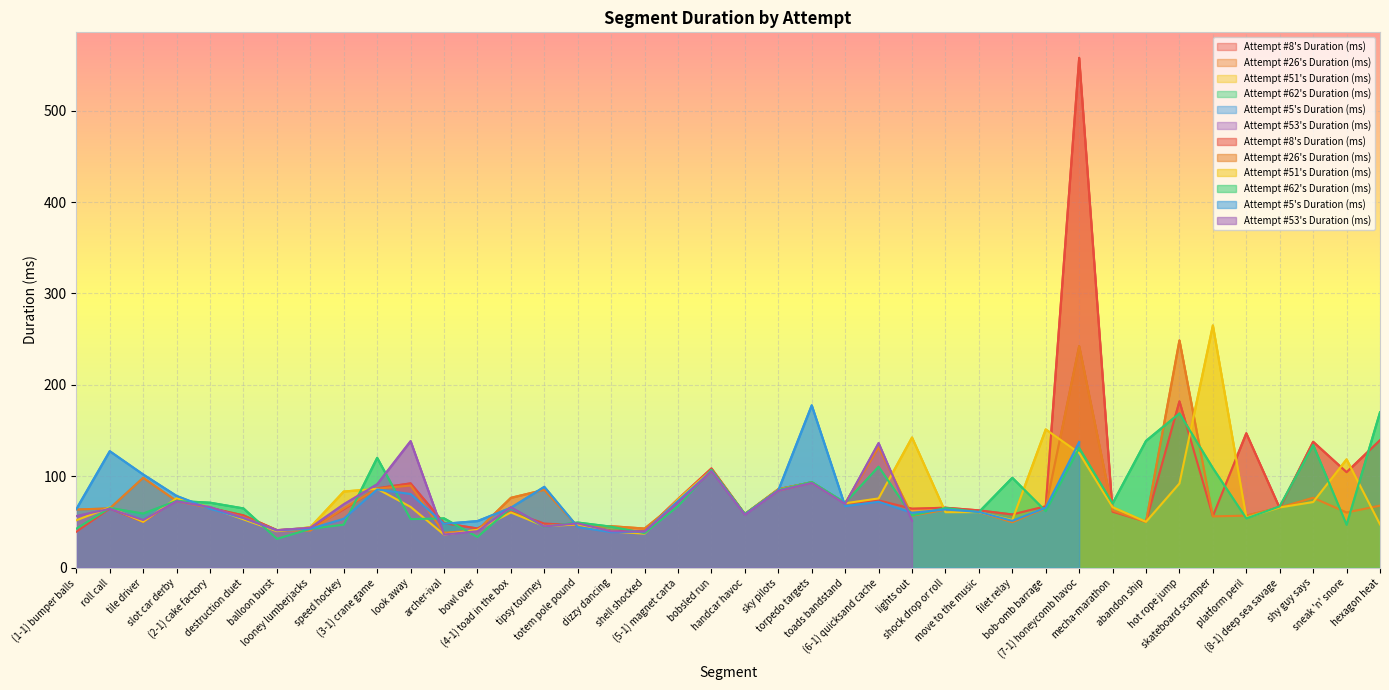

At which label does Attempt #51's Duration (ms) first exceed 65?

roll call